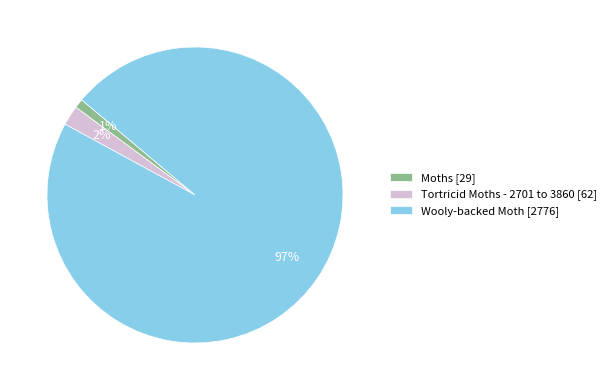

Is there any slice that represents more than half of the pie?

Yes